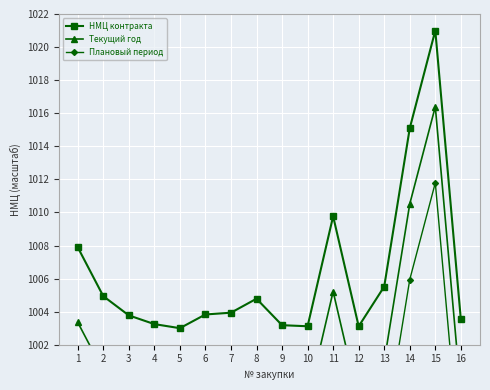

What is the value of the Текущий год point at the 2nd from the left?

1000.4